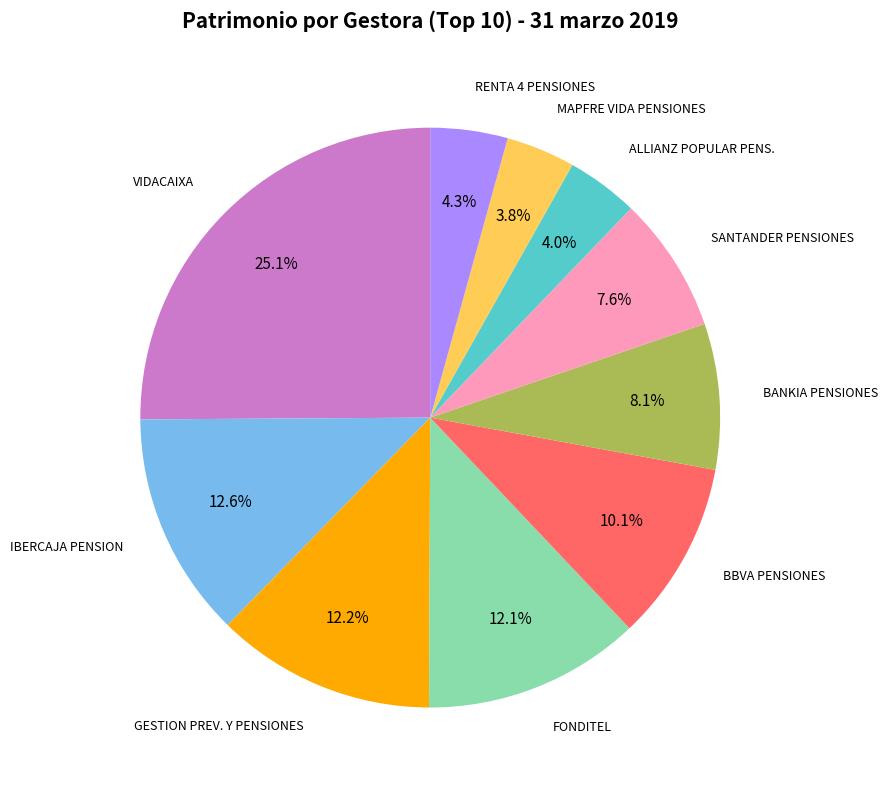

Is there any slice that represents more than half of the pie?

No